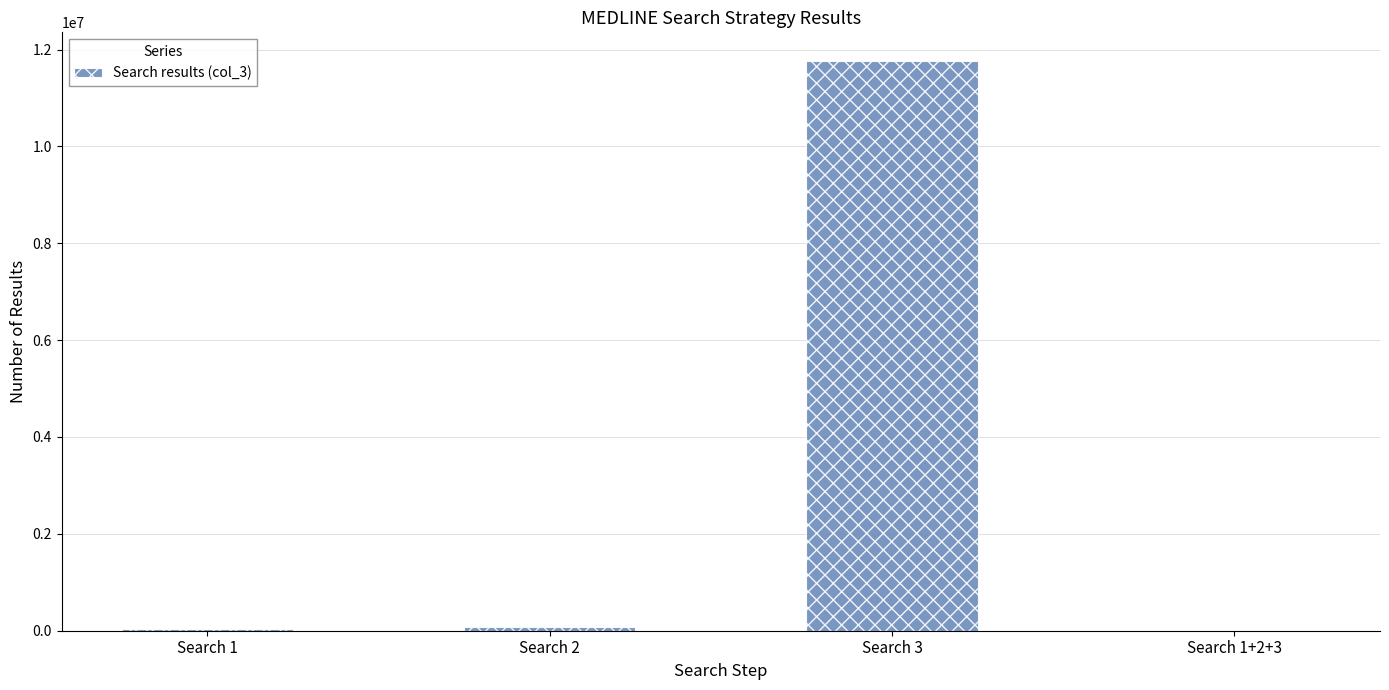

What is the sum of all values?

11868132